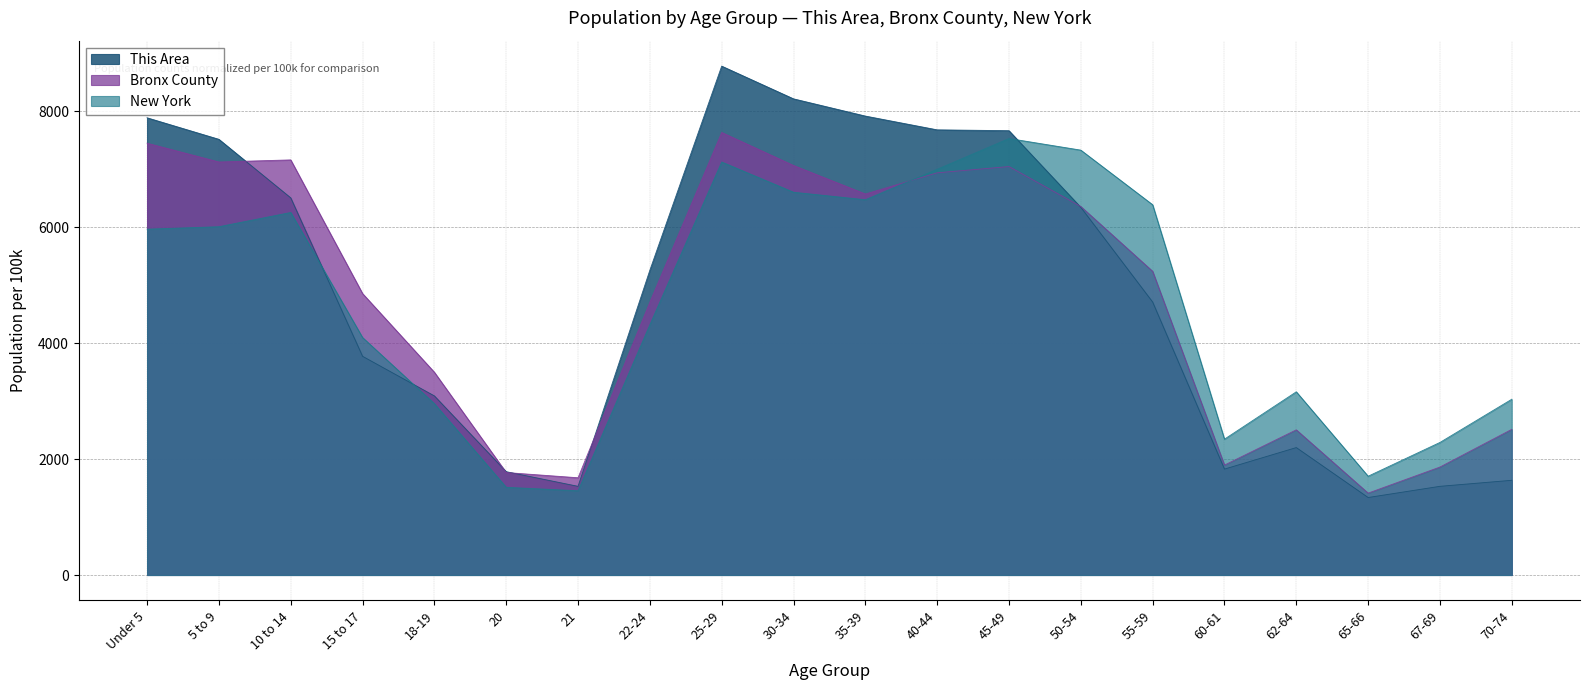

What is the total value across all series at 65-66?

4452.4